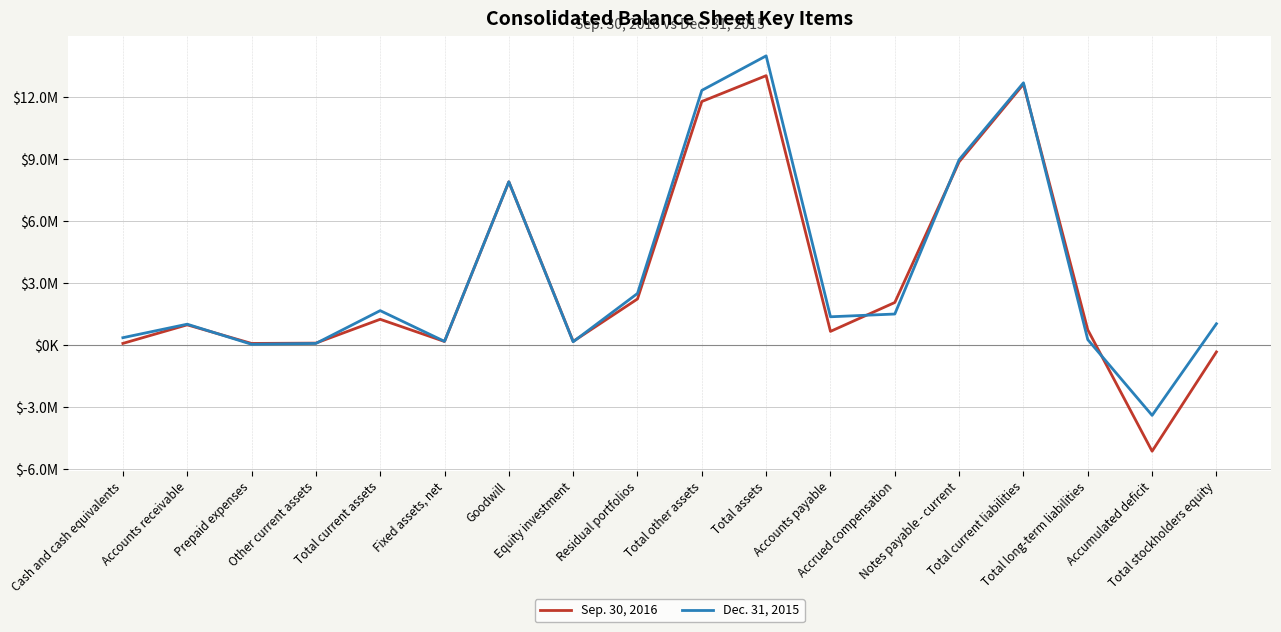

At which category does Sep. 30, 2016 reach its first local valley?

Prepaid expenses